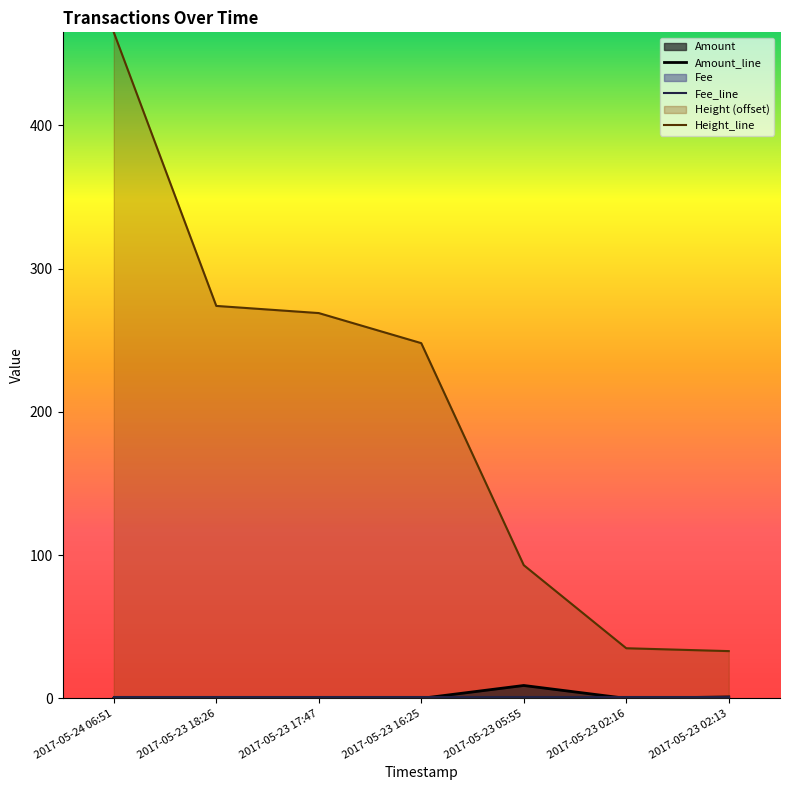

Which series has the widest spread of values?

Height_line